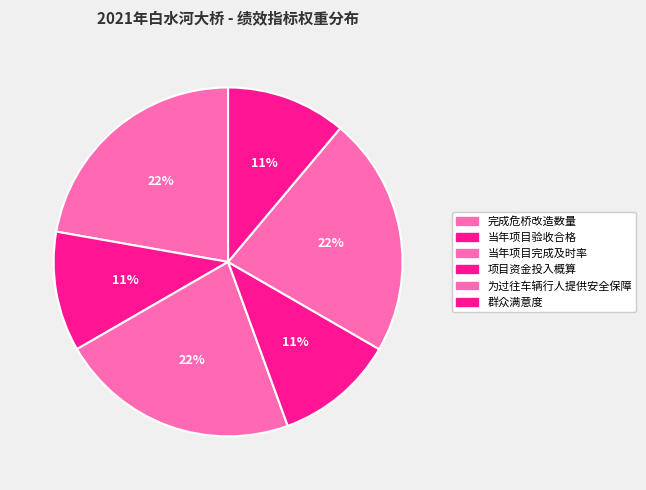

Does 当年项目验收合格 account for over 50% of the chart?

No